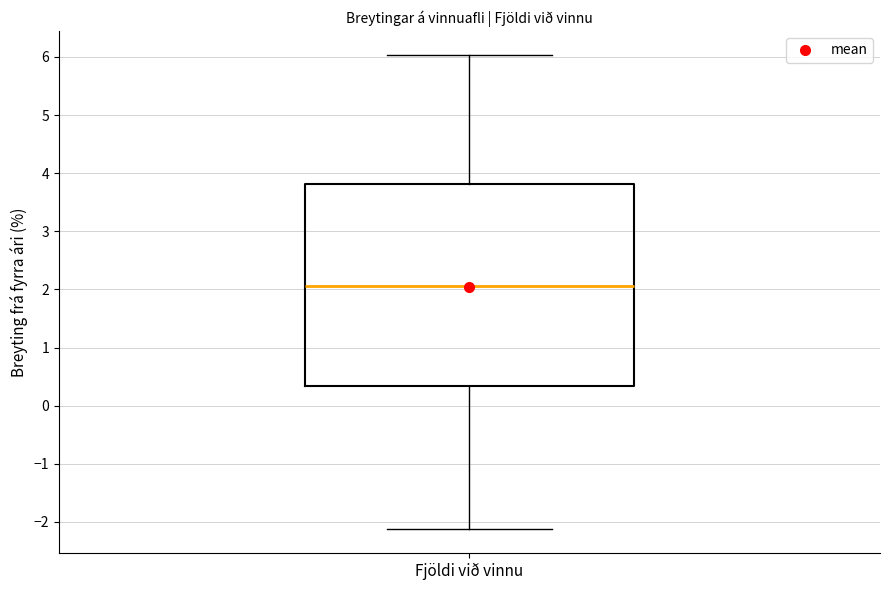

Read this box plot against the y-axis: the position of the median line, the range covered by the box, and the ends of both whiskers. The values are not printed on the chart, so give them approximately, as read against the axis.

median 2.1, box 0.3 to 3.8, whiskers -2.1 to 6.0